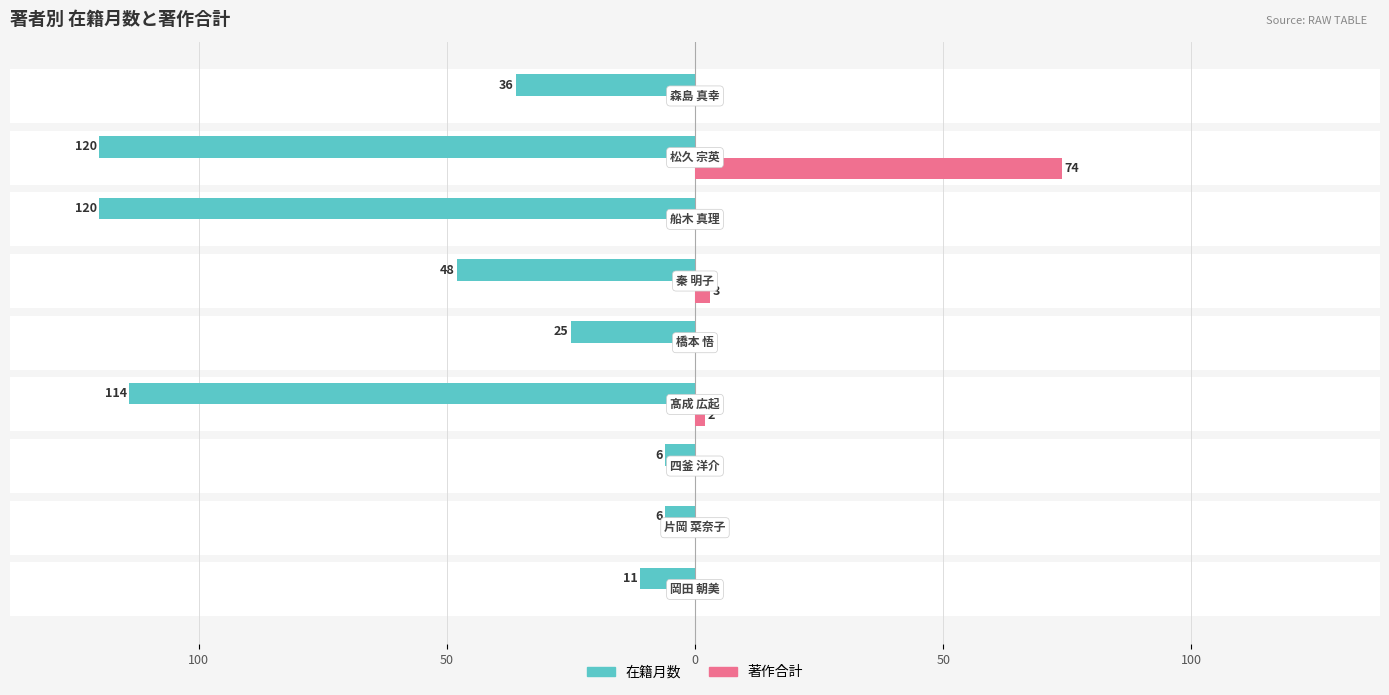

Reading left to right, extract all data points from this chart.

在籍月数: -11	-6	-6	-114	-25	-48	-120	-120	-36
著作合計: 0	0	0	2	0	3	0	74	0